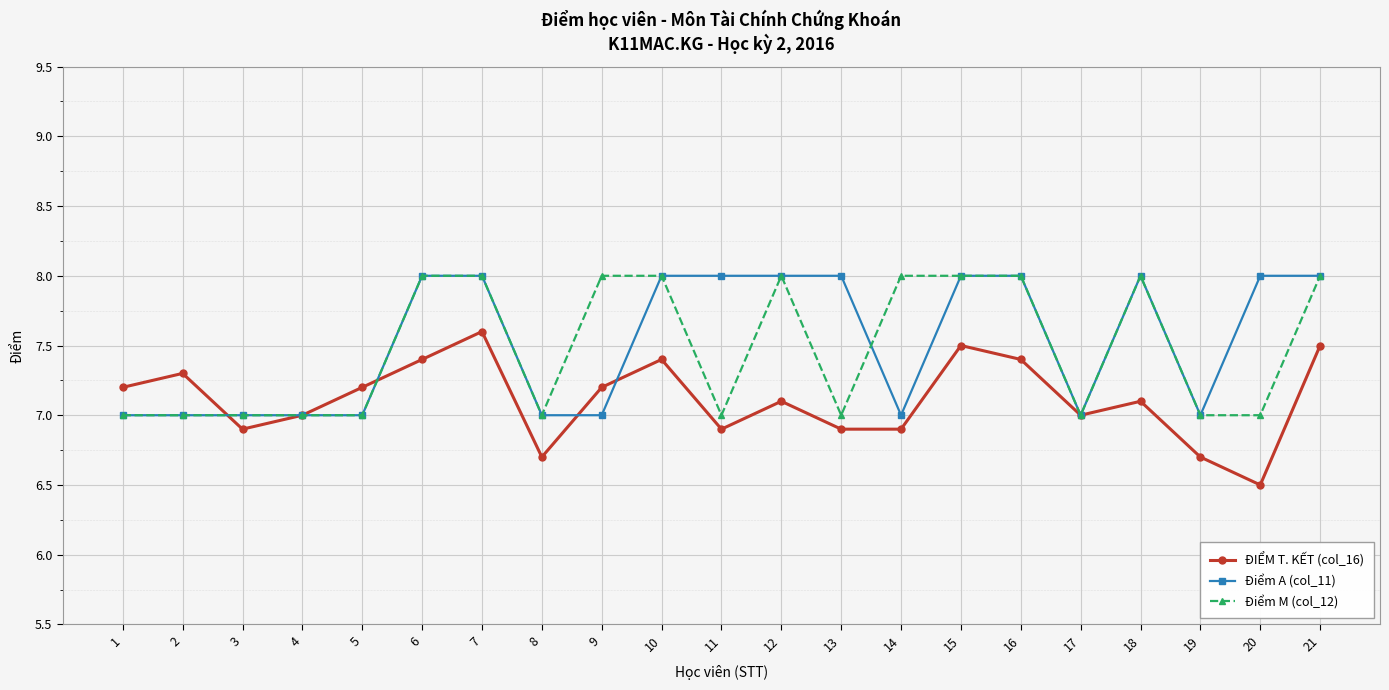

What is the highest value of the Điểm M (col_12) series?

8.0